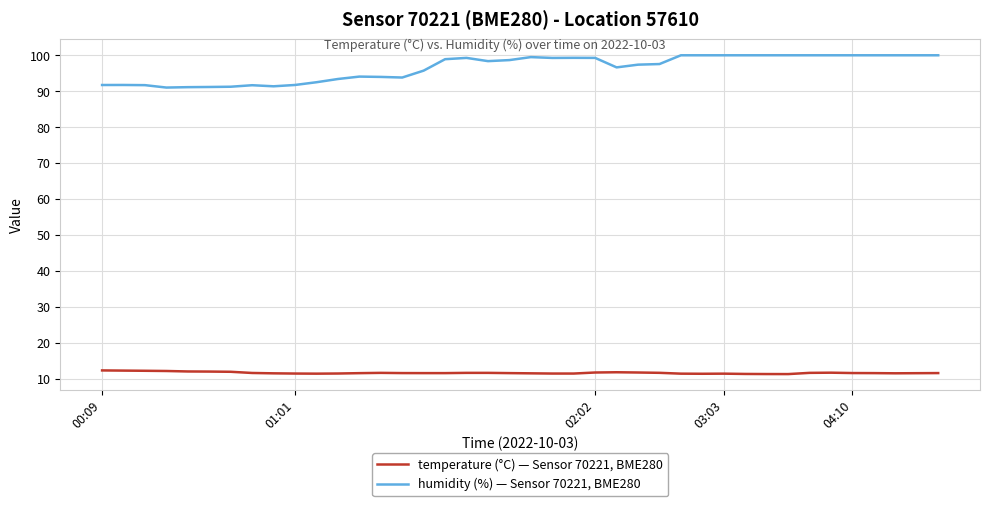

True or false: temperature (°C) — Sensor 70221, BME280 and humidity (%) — Sensor 70221, BME280 intersect in this chart.

False